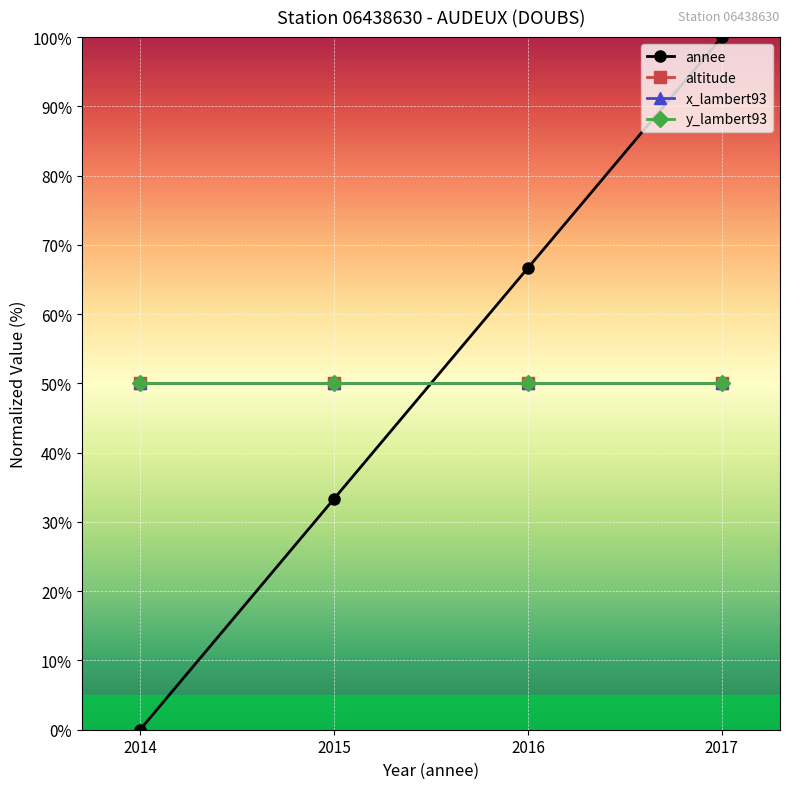

Is the value of y_lambert93 at 2015 greater than the value of altitude at 2014?

No